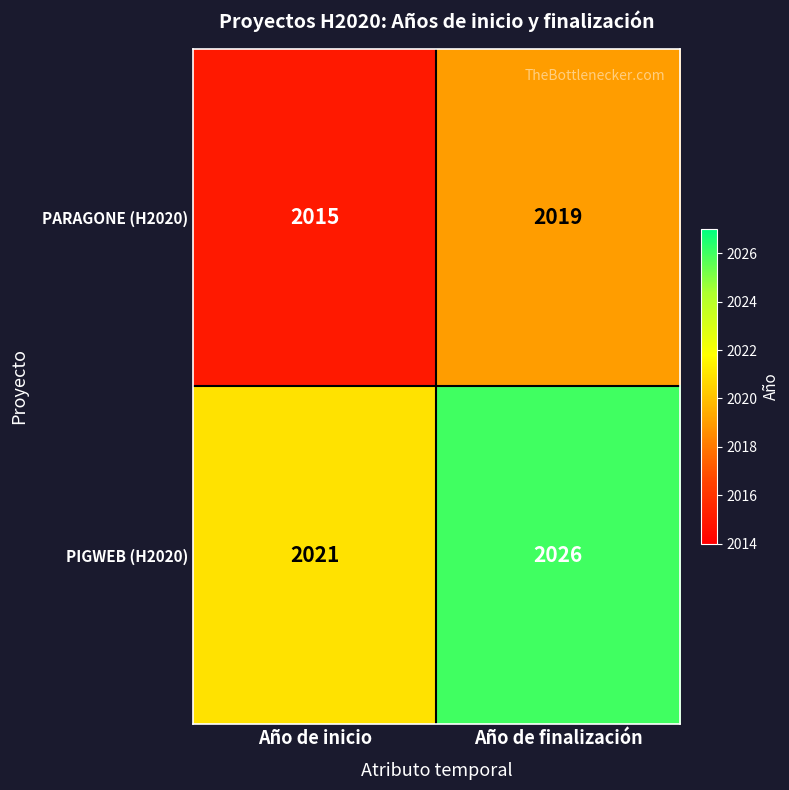

Reading right to left, what are all the values shown in this chart?

PARAGONE (H2020): Año de finalización=2019	Año de inicio=2015
PIGWEB (H2020): Año de finalización=2026	Año de inicio=2021